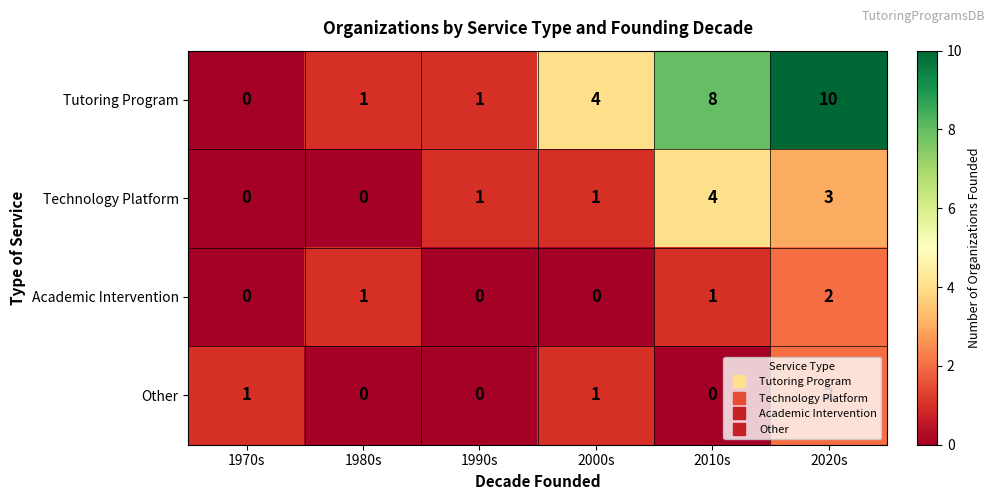

What is the difference between the Tutoring Program values at 2020s and 1990s?

9